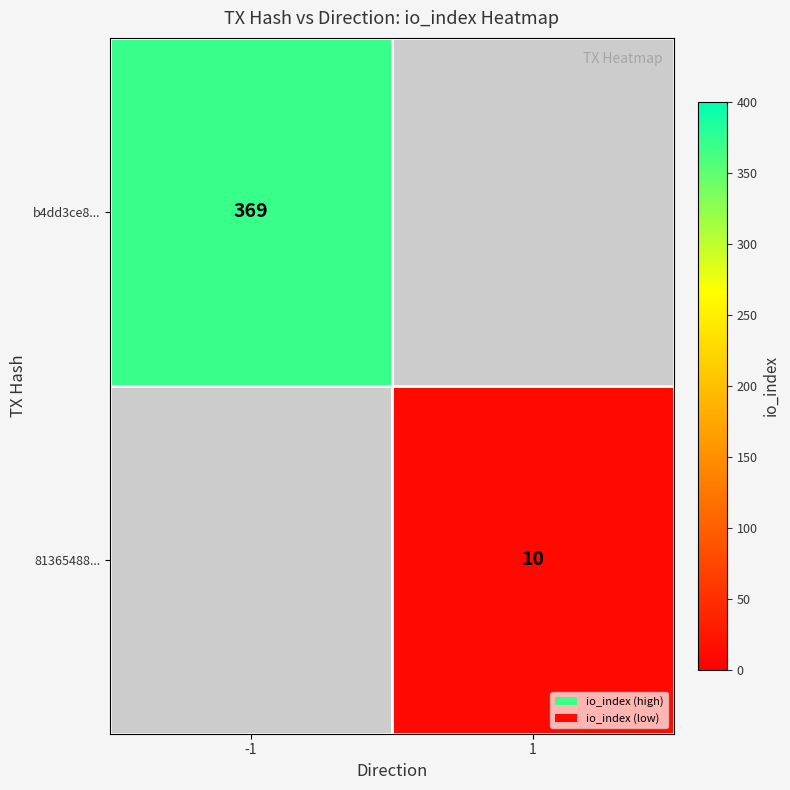

True or false: 81365488... has a value of 3 at 1.

False